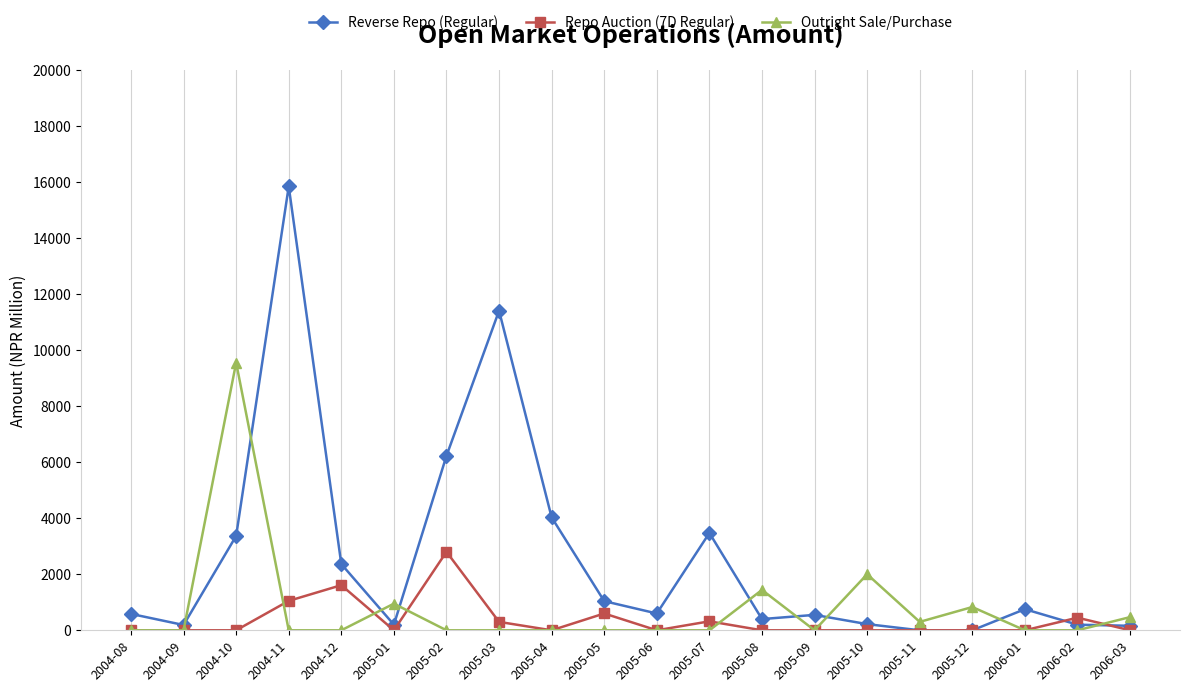

What is the highest value of the Reverse Repo (Regular) series?

15836.8